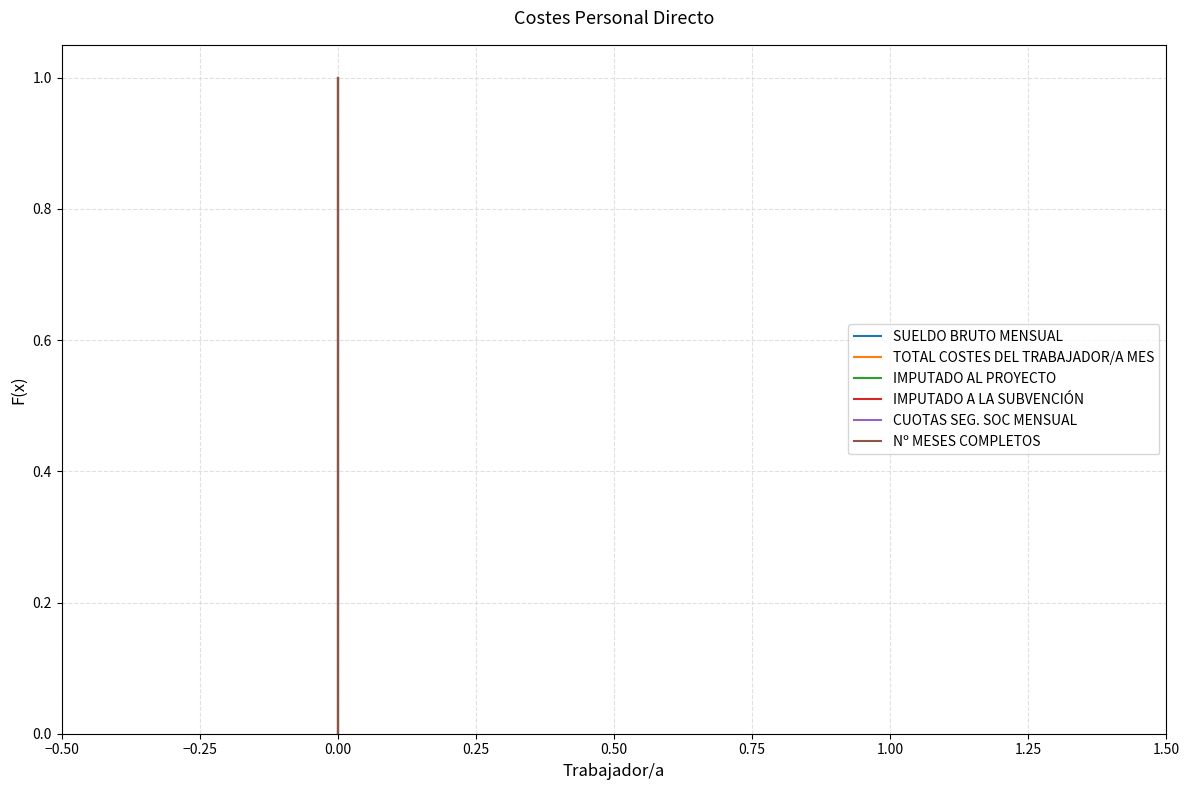

Rank the series by their maximum value, from highest to lowest.

SUELDO BRUTO MENSUAL, TOTAL COSTES DEL TRABAJADOR/A MES, IMPUTADO AL PROYECTO, IMPUTADO A LA SUBVENCIÓN, CUOTAS SEG. SOC MENSUAL, Nº MESES COMPLETOS